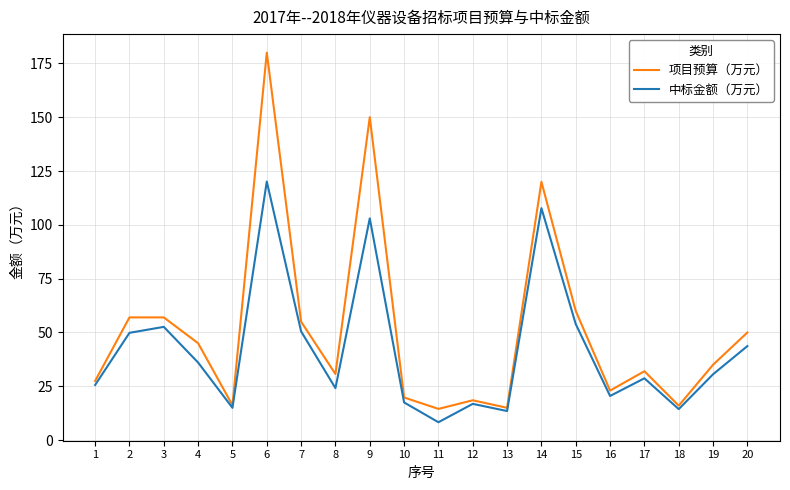

Between 7 and 14, which series saw the biggest shift?

项目预算（万元）